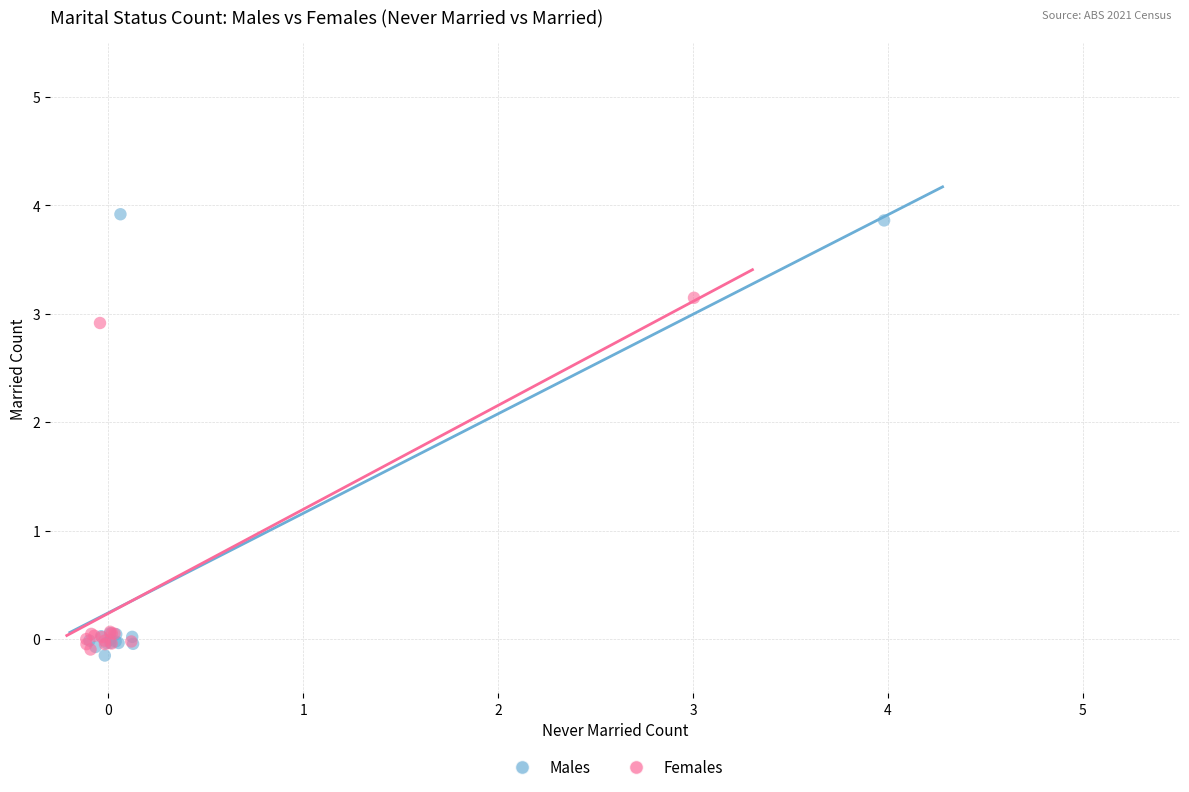

What are all the series names shown in the legend?

Males, Females